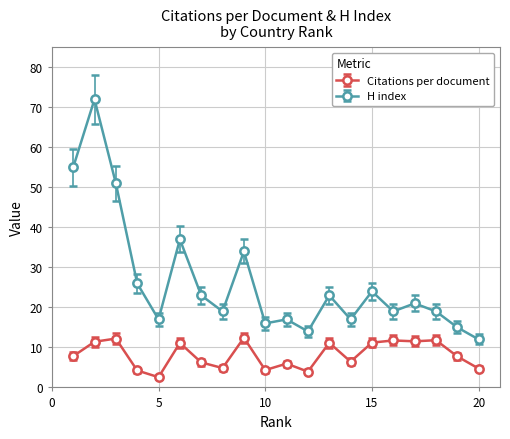

What are all the series names shown in the legend?

Citations per document, H index